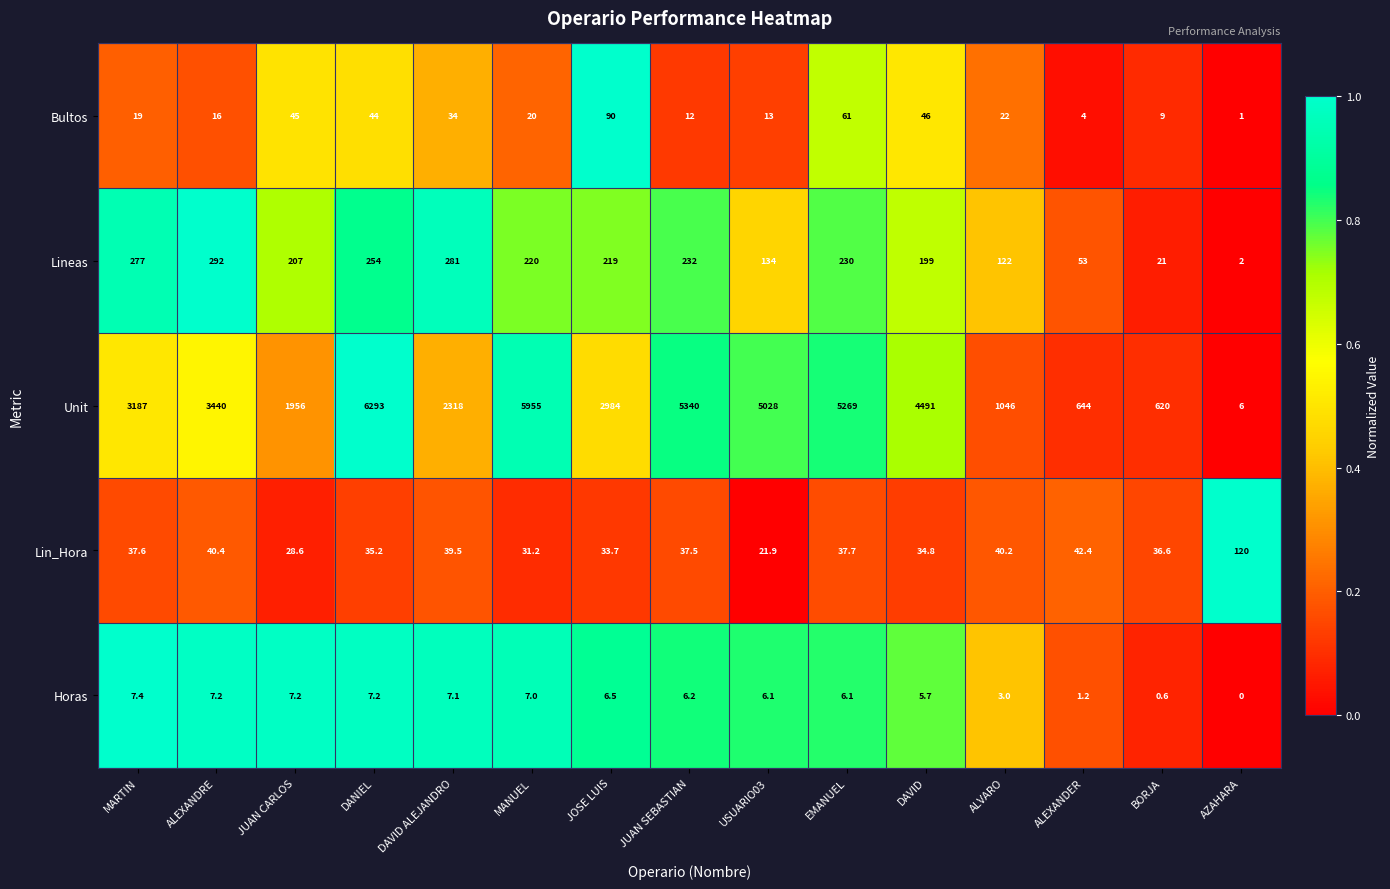

At how many categories does at least one series exceed 0?

15